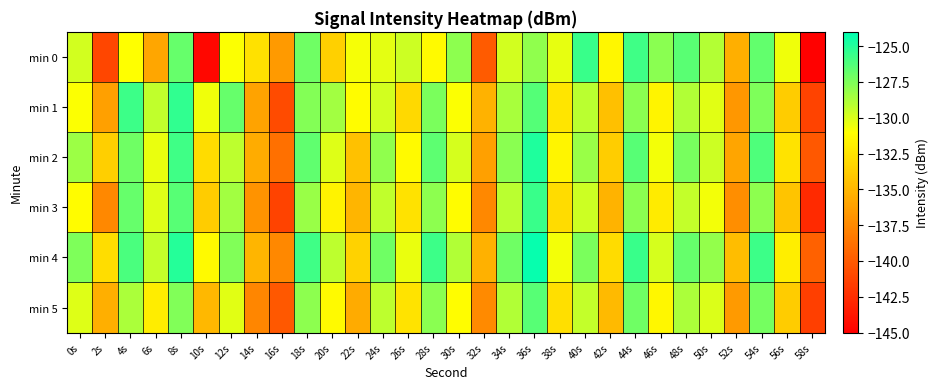

At which category is the sum across all series the highest?

36s